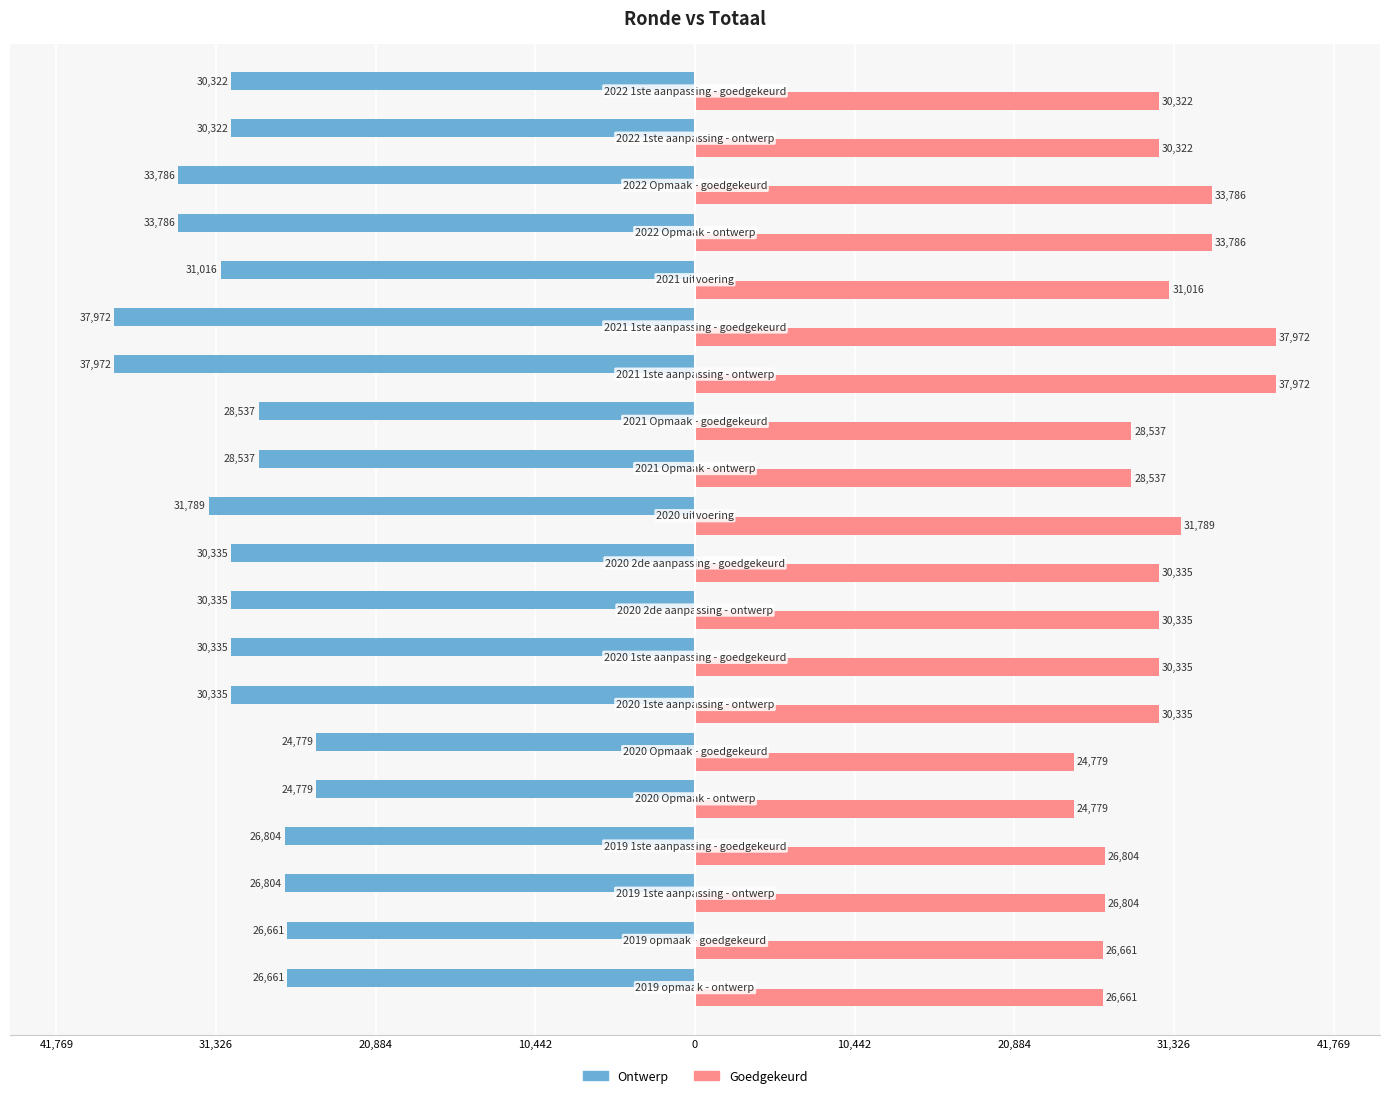

What are all the series names shown in the legend?

Ontwerp, Goedgekeurd